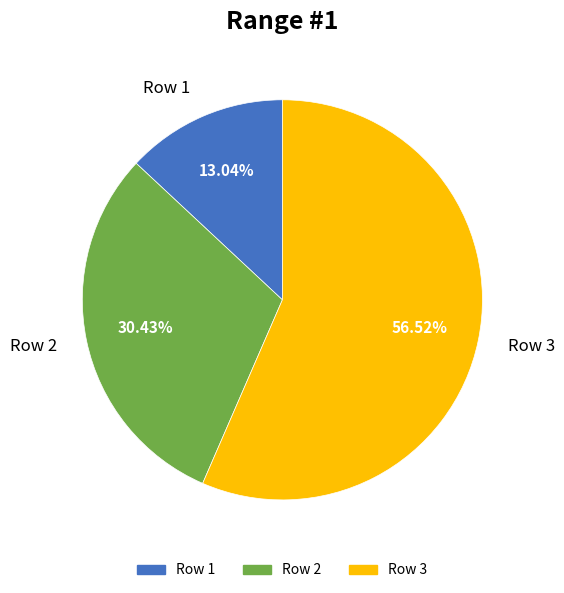

What is the smallest slice in the pie chart?

Row 1